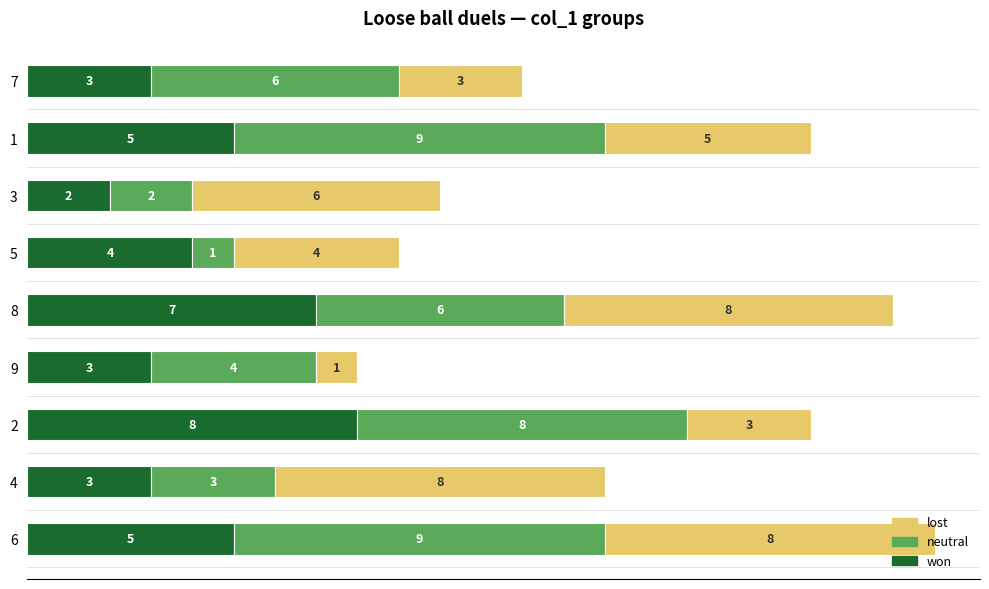

Count the won values in the range 3 to 5.

6